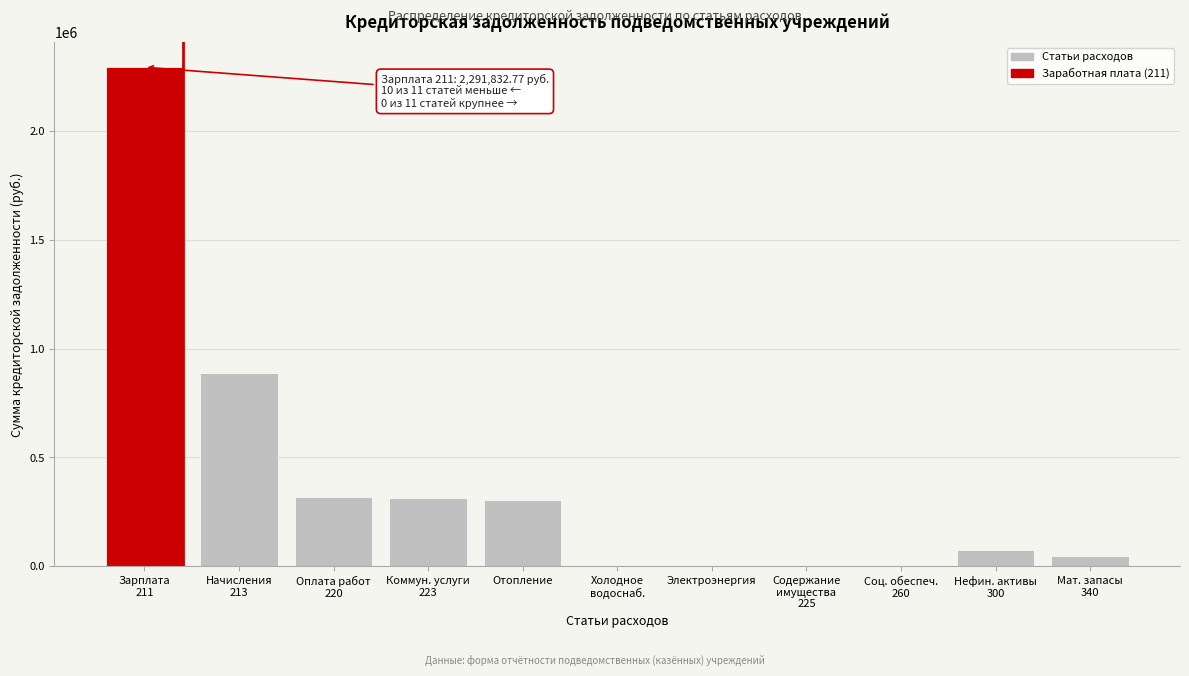

What is the sum of all values?

4255482.3